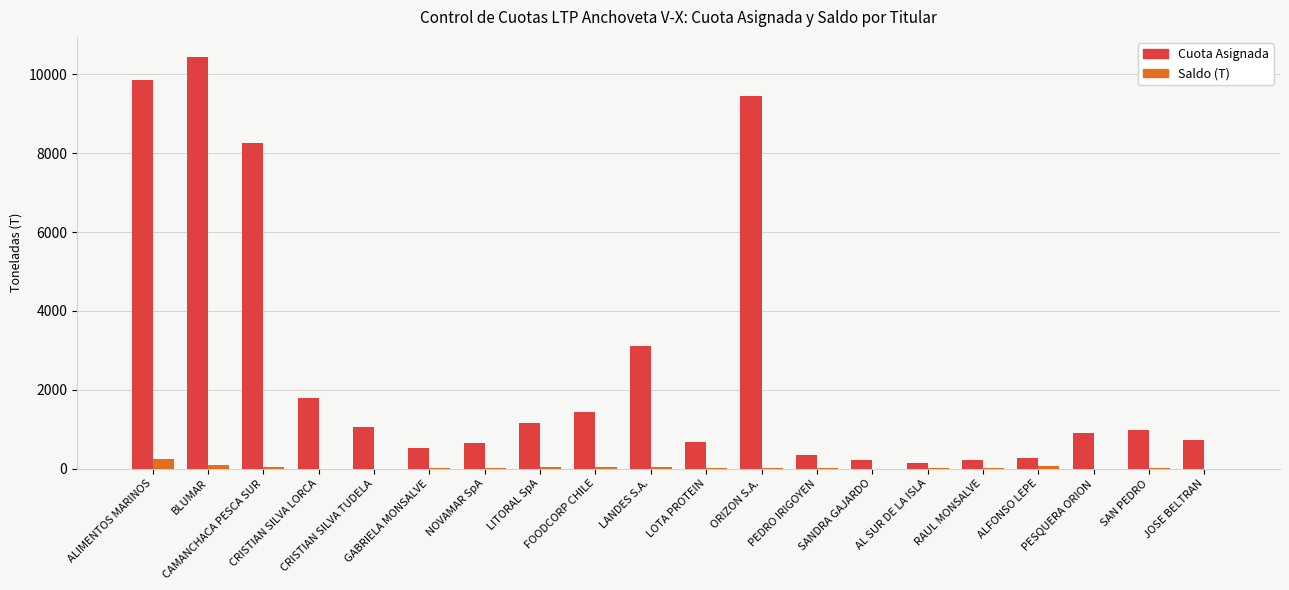

The value of Cuota Asignada at ALFONSO LEPE is 261.0. True or false?

True